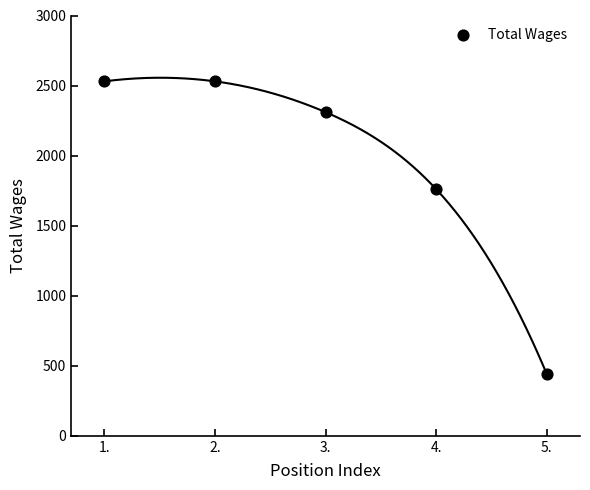

What Y value in the scatter plot is closest to 1485?

1760